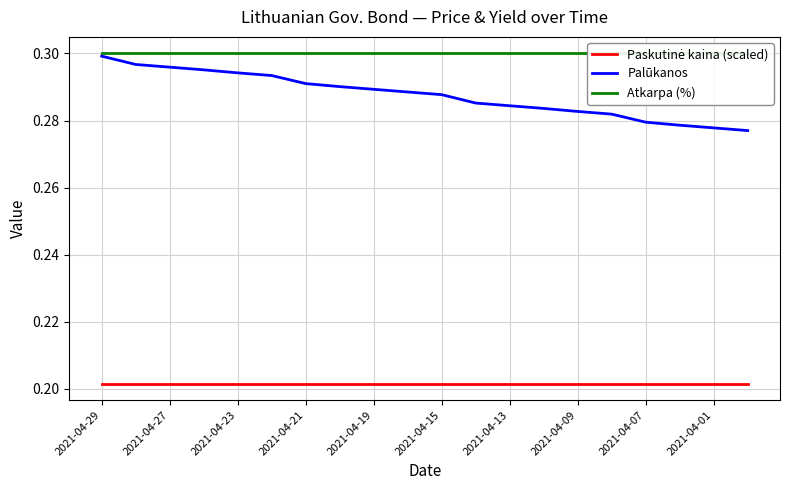

Which series has the largest total across all categories?

Atkarpa (%)